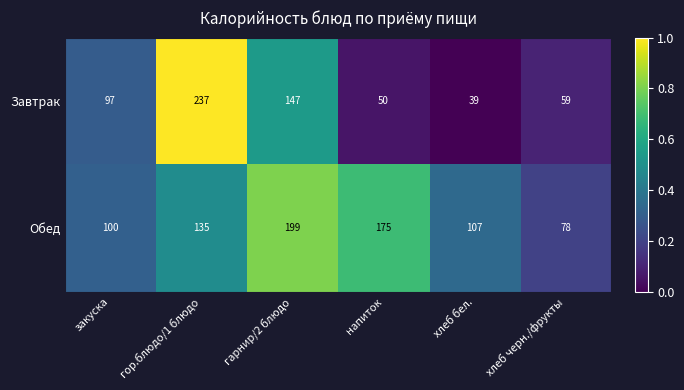

Which series has the largest total across all categories?

Обед